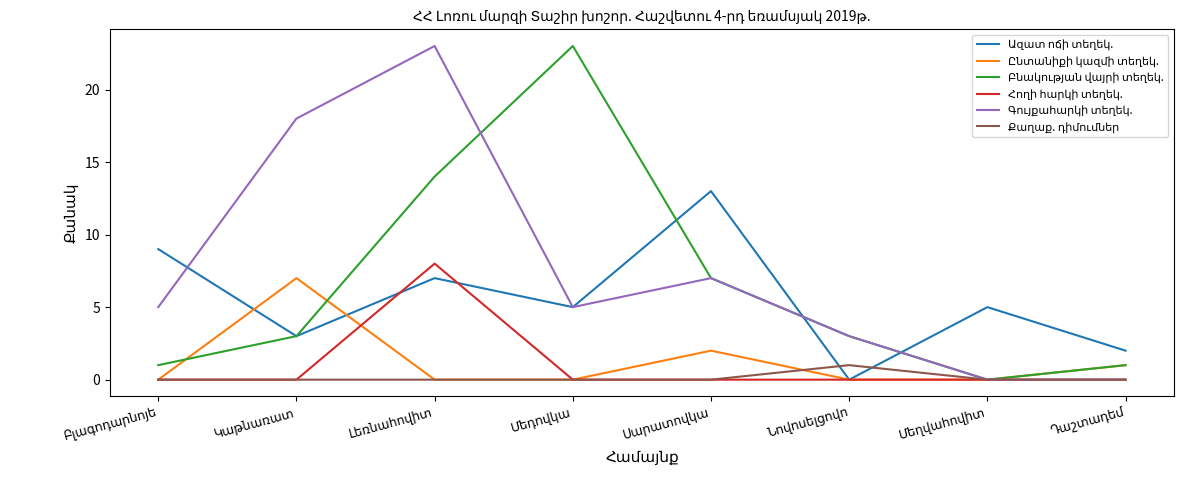

Count the number of categories in the chart.

8